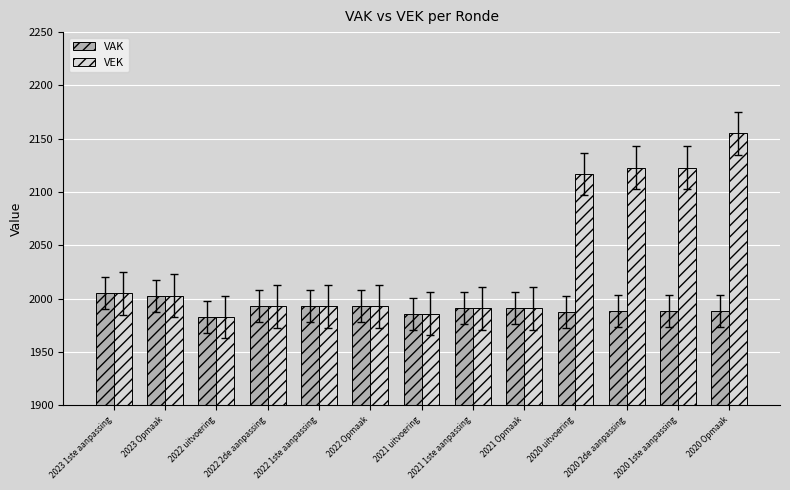

What is the highest value of the VAK series?

2005